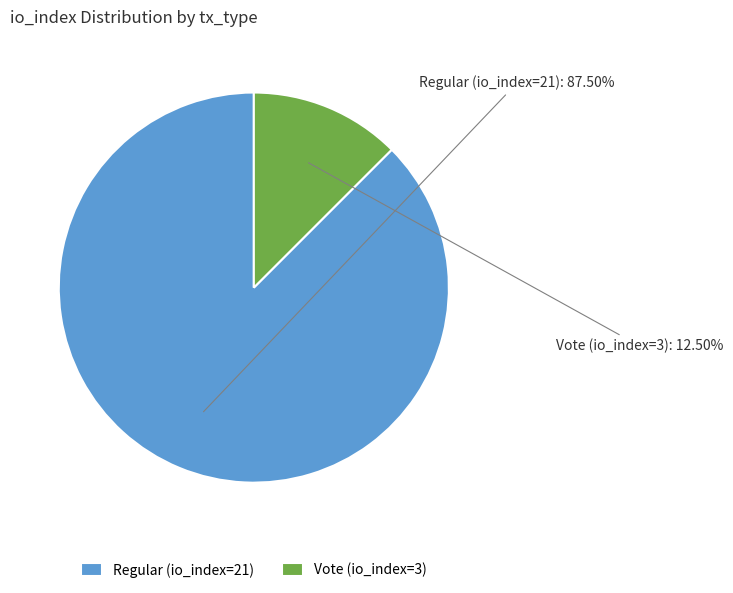

Which slice is the largest?

Regular (io_index=21)